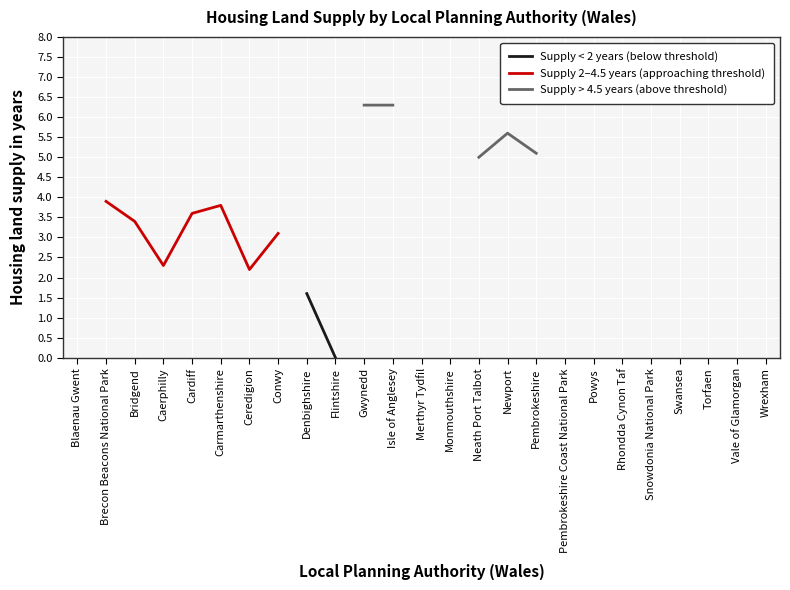

Is this an area chart (filled region under the line)?

No